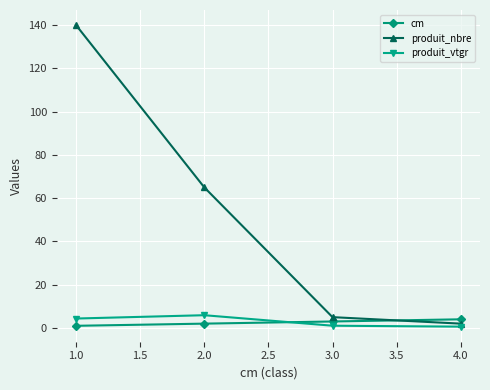

Is the value of produit_nbre at 2.0 greater than the value of cm at 1.0?

Yes